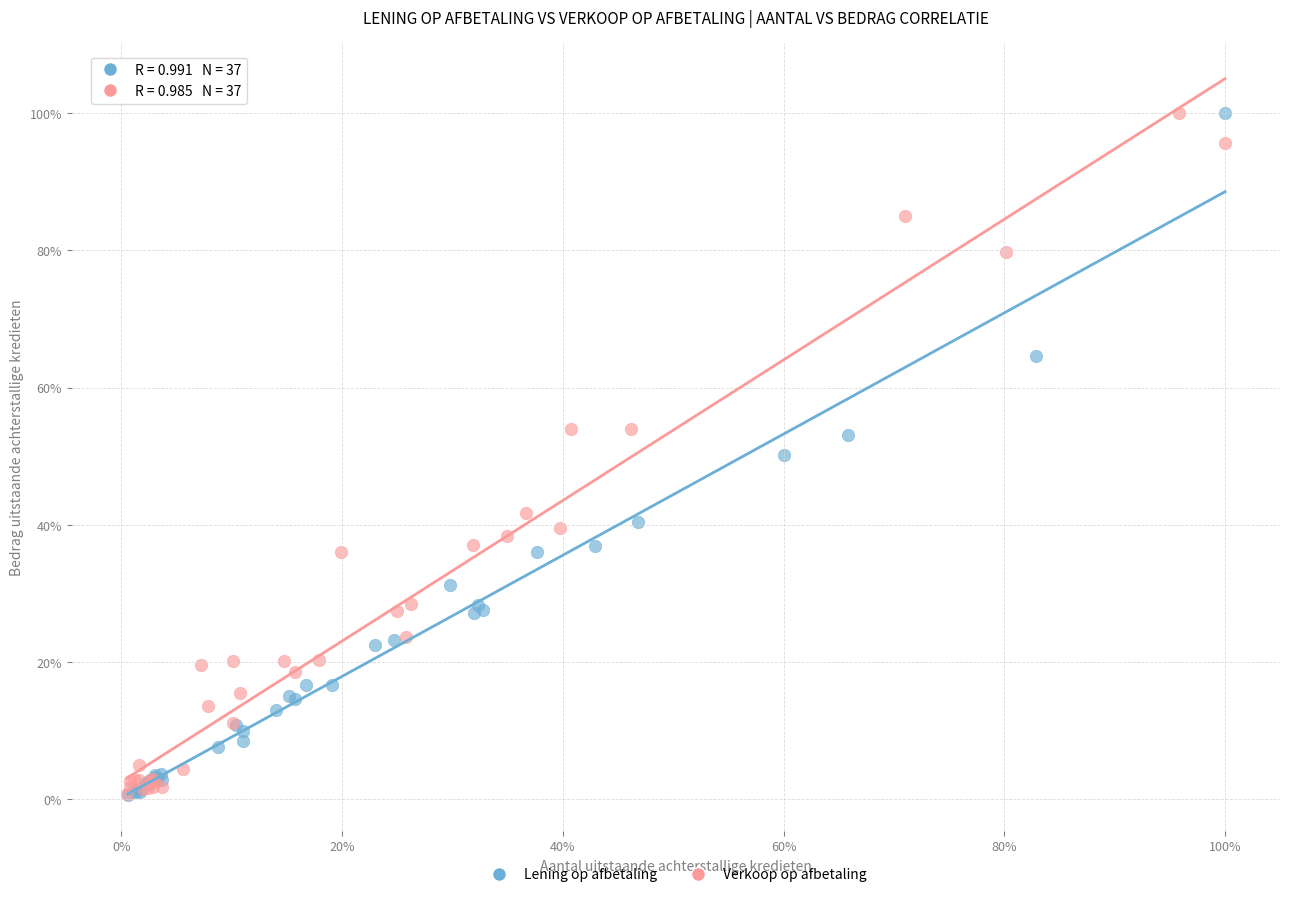

What are all the series names shown in the legend?

Lening op afbetaling, Verkoop op afbetaling